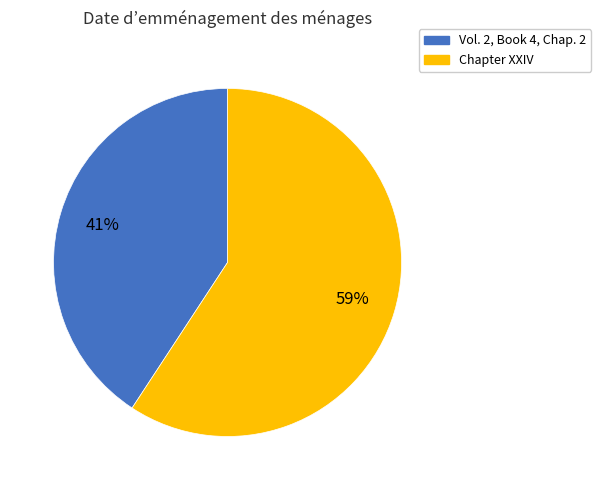

Which slice represents more than half of the pie?

Chapter XXIV